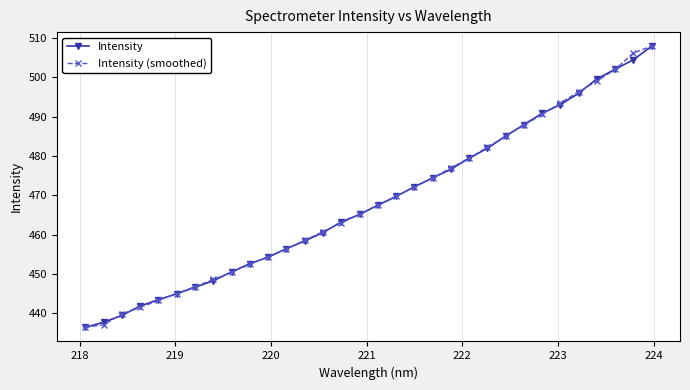

What is the lowest value of the Intensity (smoothed) series?

436.4